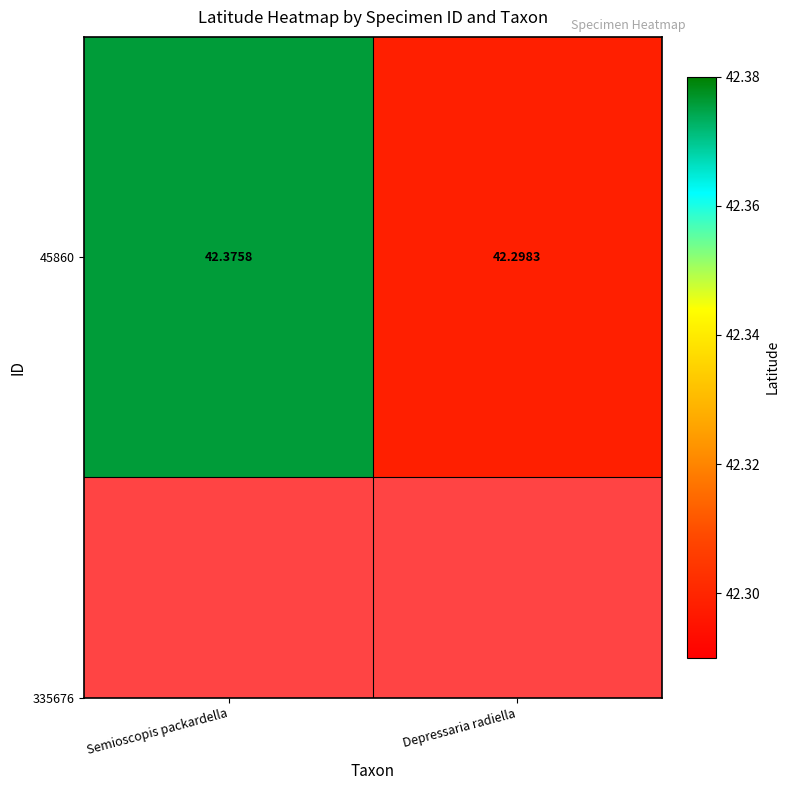

What is the difference between the maximum and minimum values?

0.1